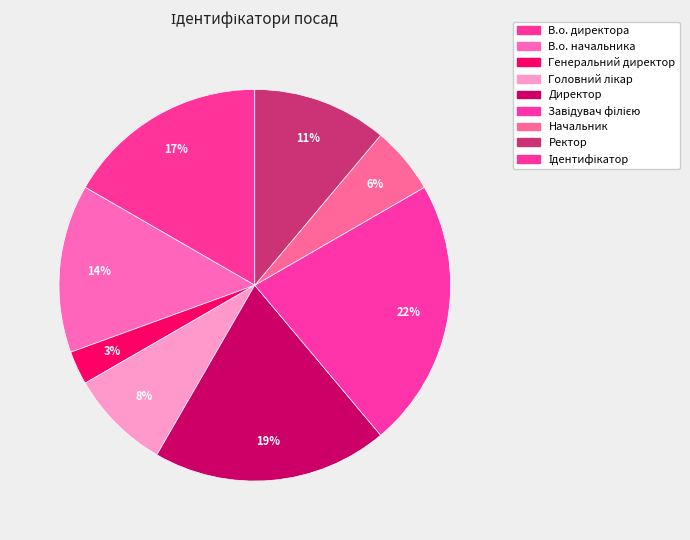

Rank the categories by value from highest to lowest.

Завідувач філією, Директор, В.о. директора, В.о. начальника, Ректор, Головний лікар, Начальник, Генеральний директор